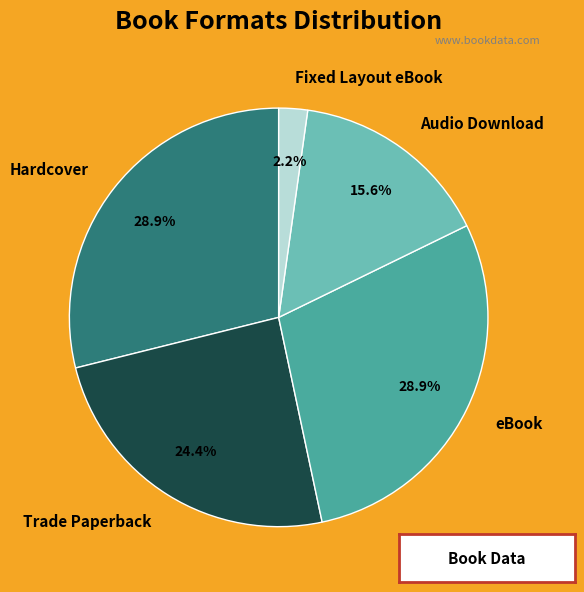

To the nearest percent, what percentage of the pie is eBook?

29%